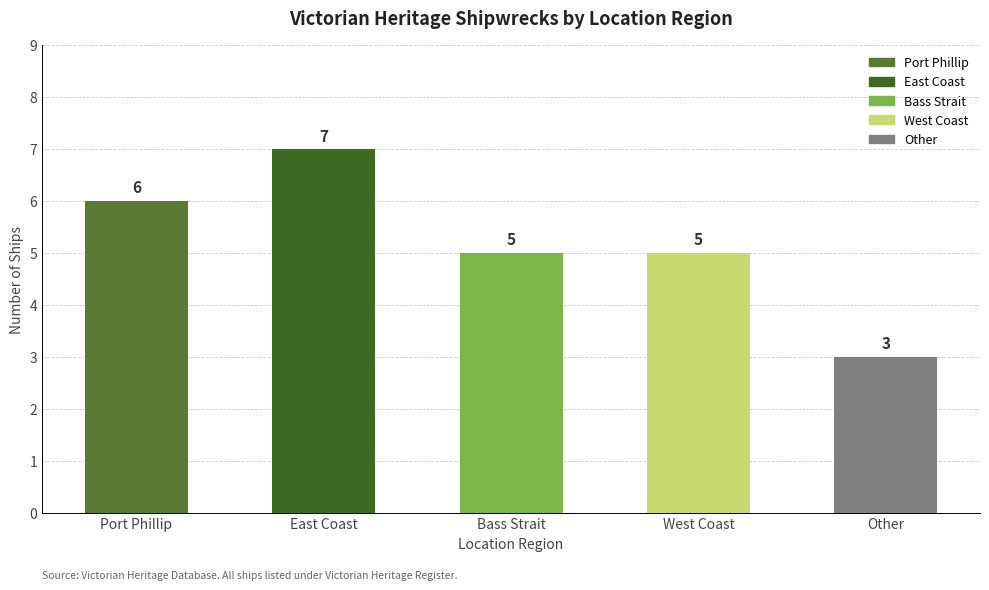

What is the label of the 5th bar from the right?

Port Phillip